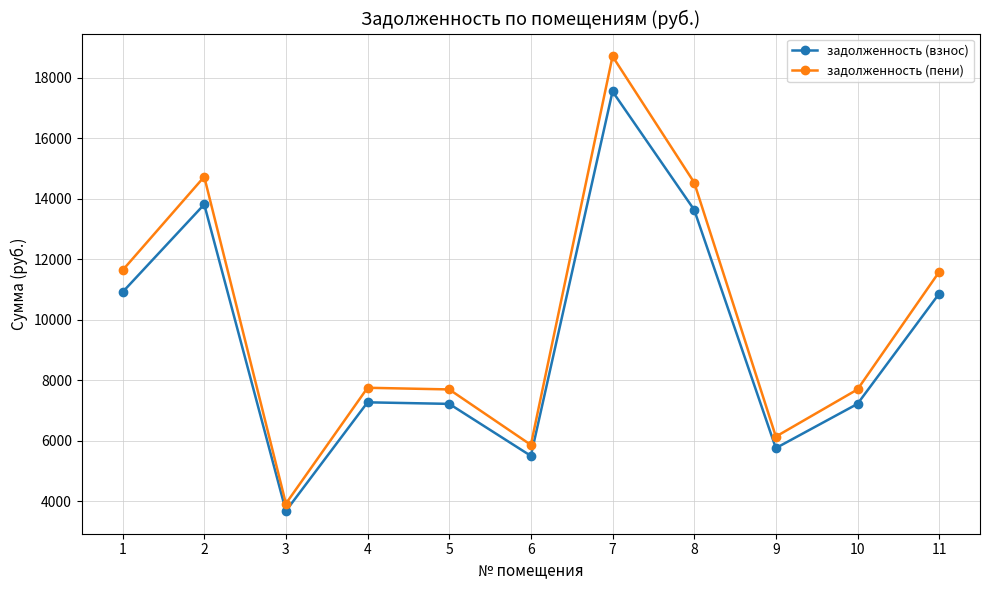

At which category does задолженность (взнос) reach its first local valley?

3